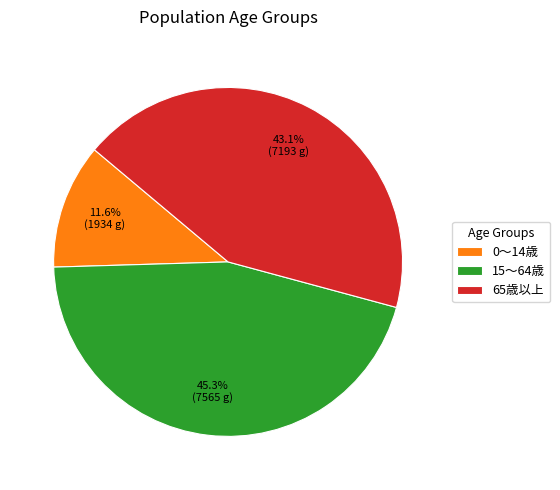

Does any single category account for the majority?

No